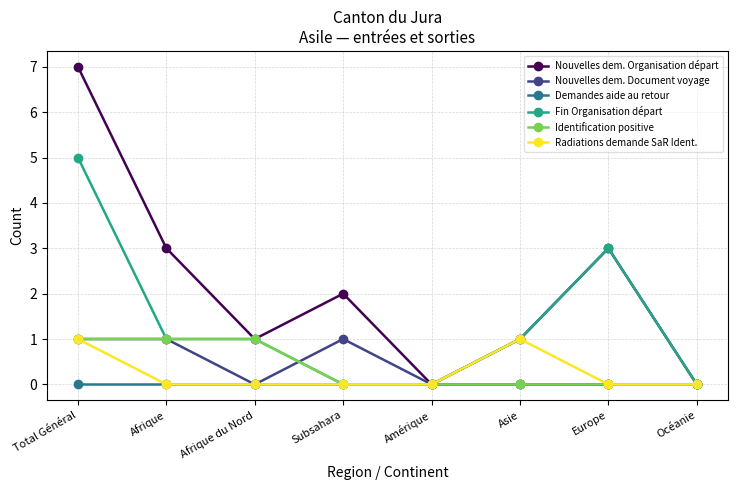

Where is the first local minimum for Nouvelles dem. Organisation départ?

Afrique du Nord